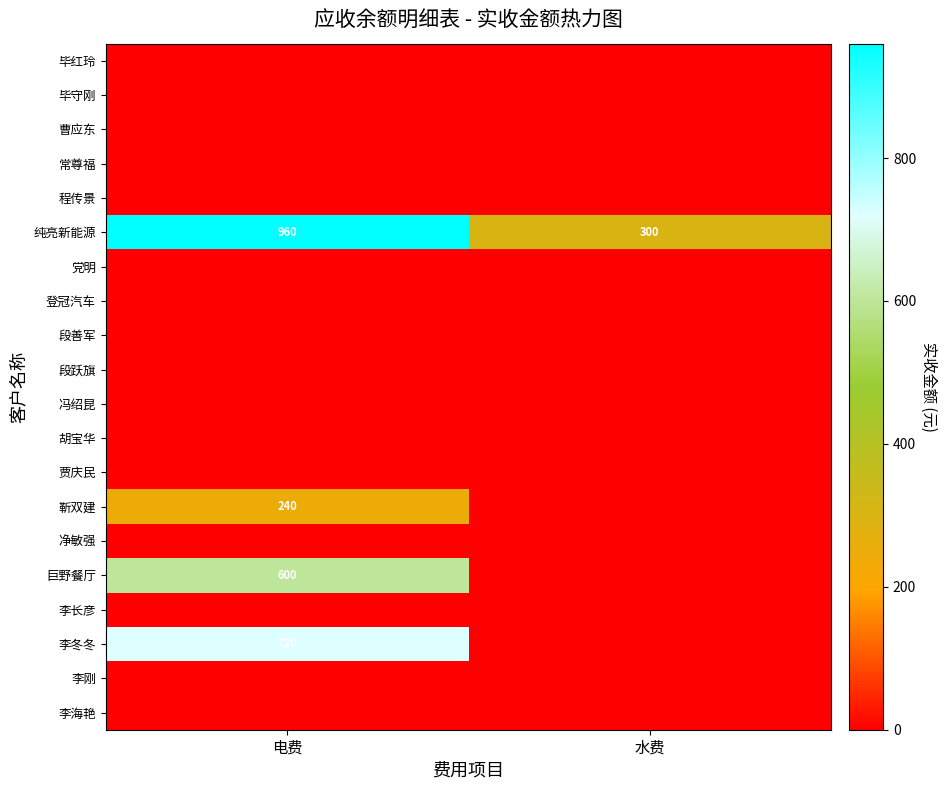

At which category is the sum across all series the highest?

电费